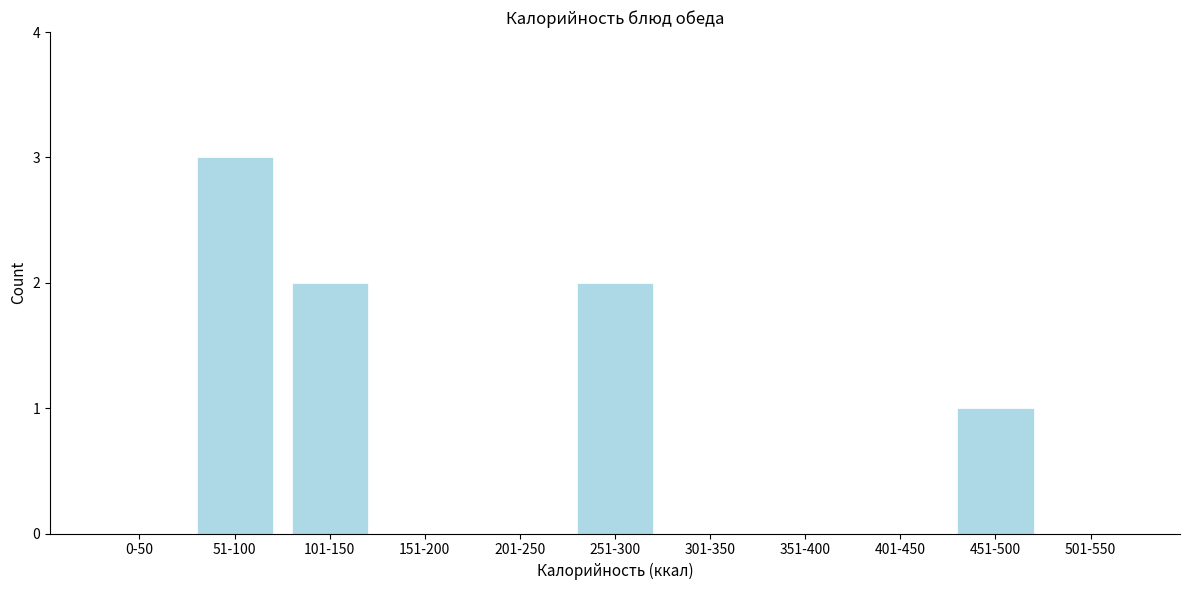

Reading left to right, what are all the values shown in this chart?

0-50=0	51-100=3	101-150=2	151-200=0	201-250=0	251-300=2	301-350=0	351-400=0	401-450=0	451-500=1	501-550=0